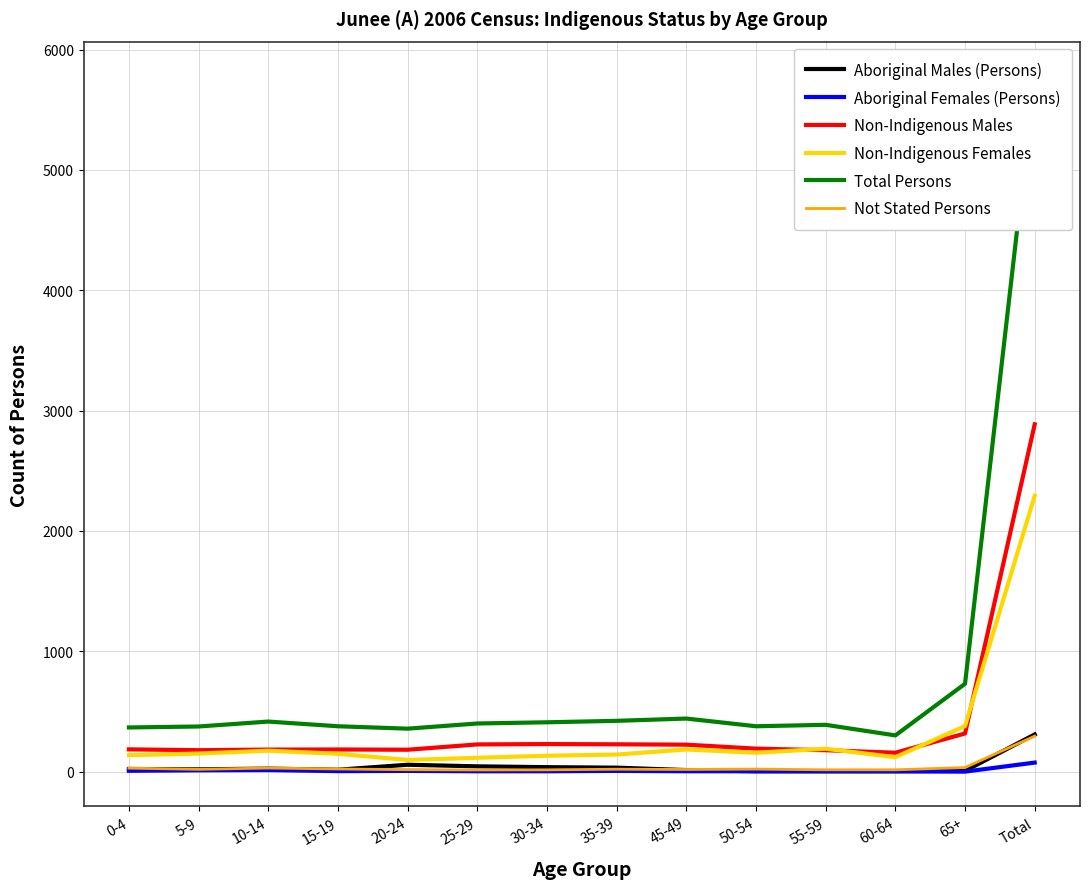

Which category has the lowest value in the Non-Indigenous Males series?

60-64